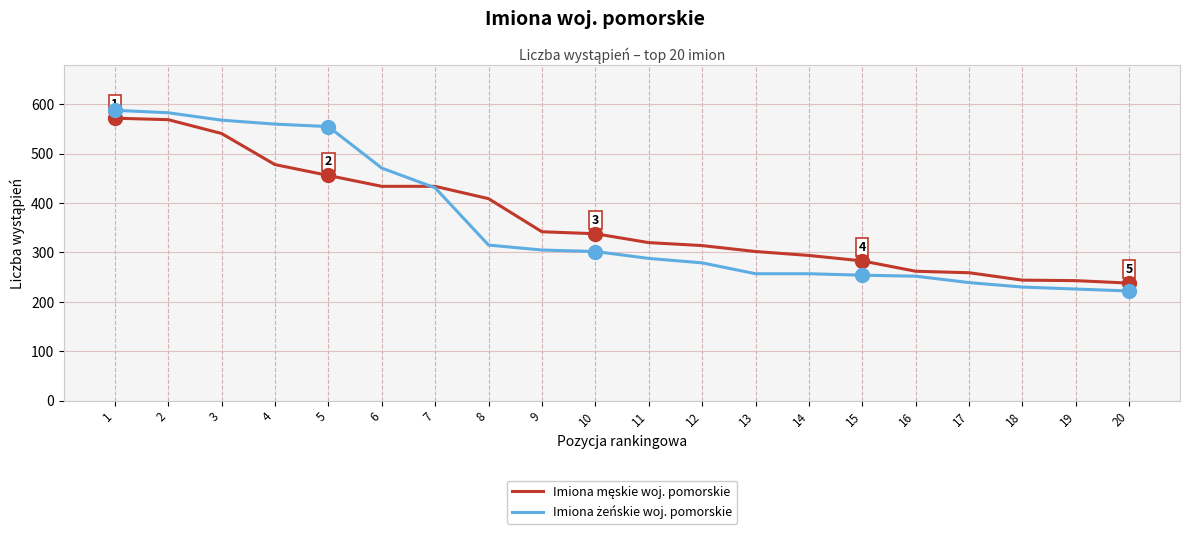

What is the difference between the highest and lowest values at 10?

36